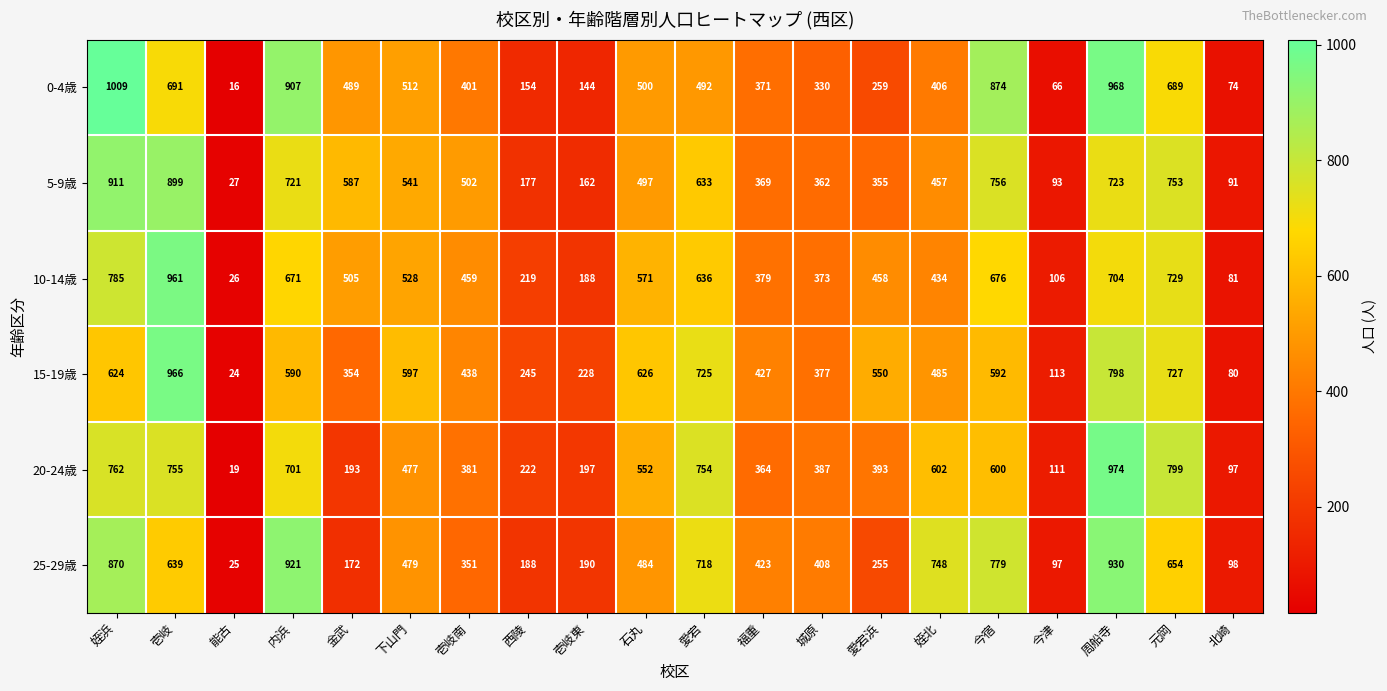

What is the greatest value displayed?

1009